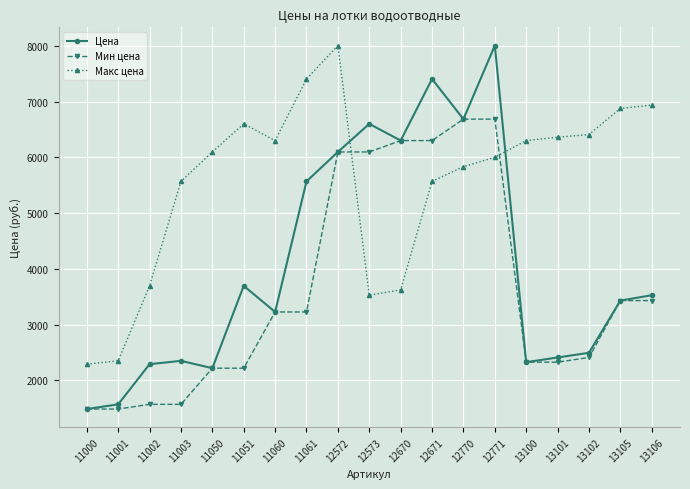

At 13101, list the series in order from smallest to largest.

Мин цена, Цена, Макс цена